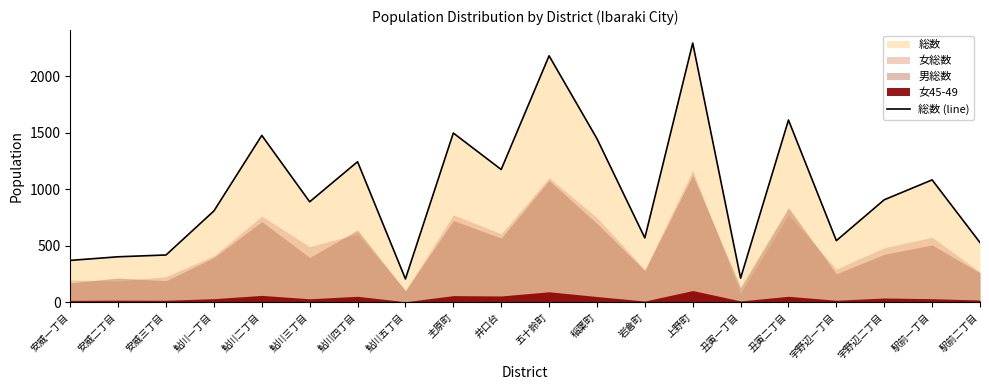

Reading right to left, list all the values displayed in this chart.

529	1084	908	546	1614	214	2296	570	1449	2183	1176	1499	207	1245	890	1478	809	419	403	371